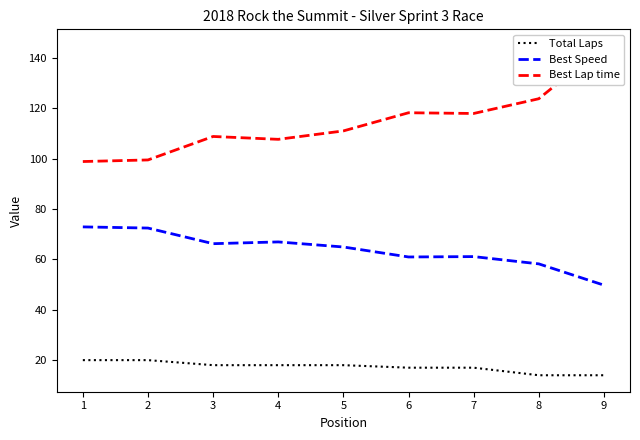

What is the greatest value displayed?

144.7